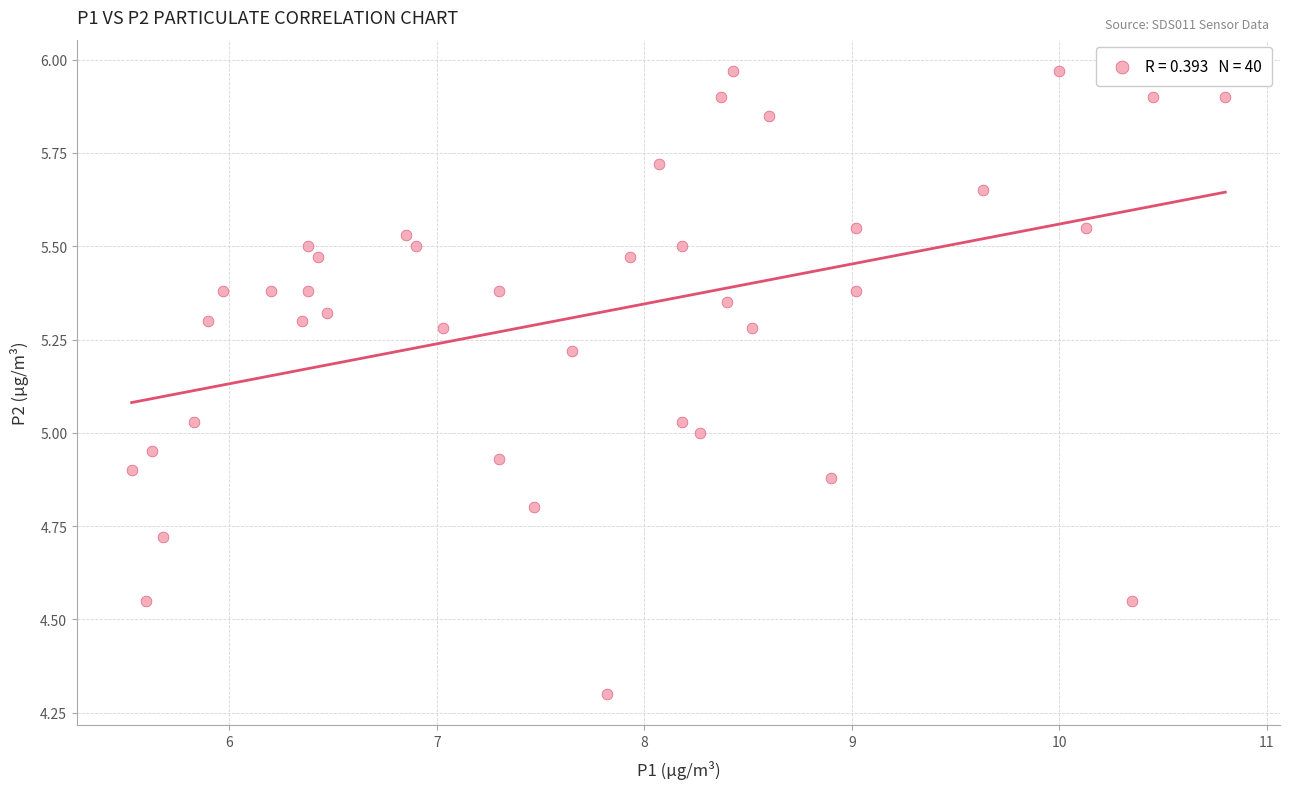

What is the range of Y values (max minus min)?

1.7